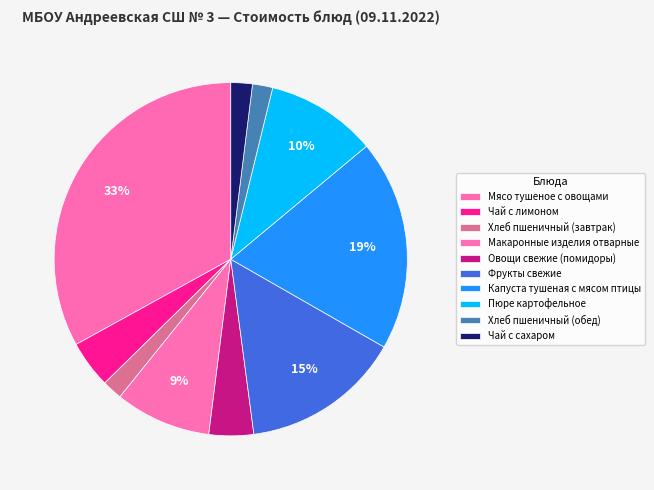

How many slices are in this pie chart?

10